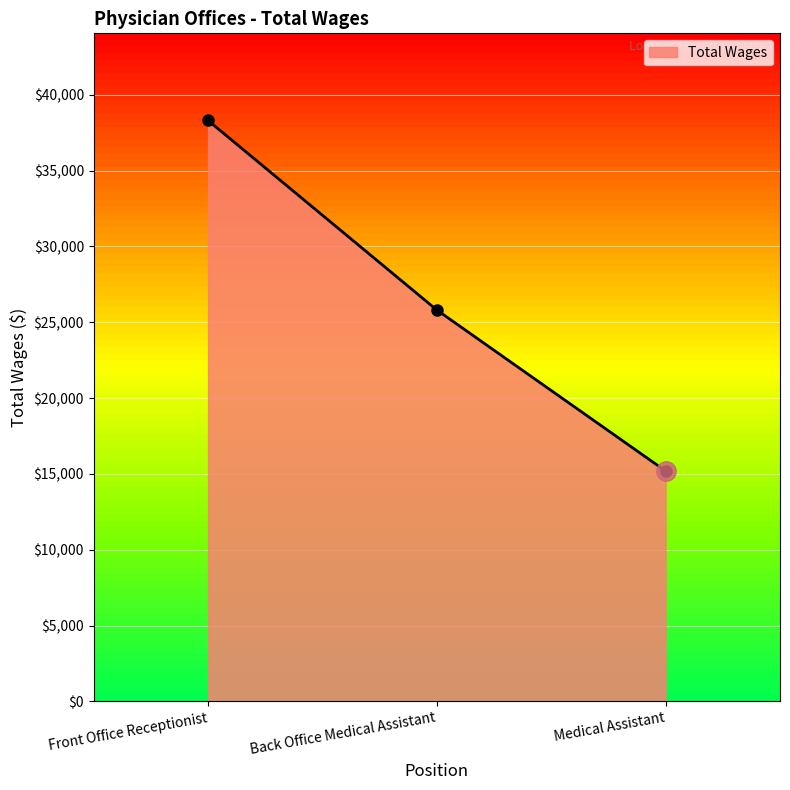

Reading left to right, transcribe all the data shown in this chart.

38312.9	25810.9	15191.0